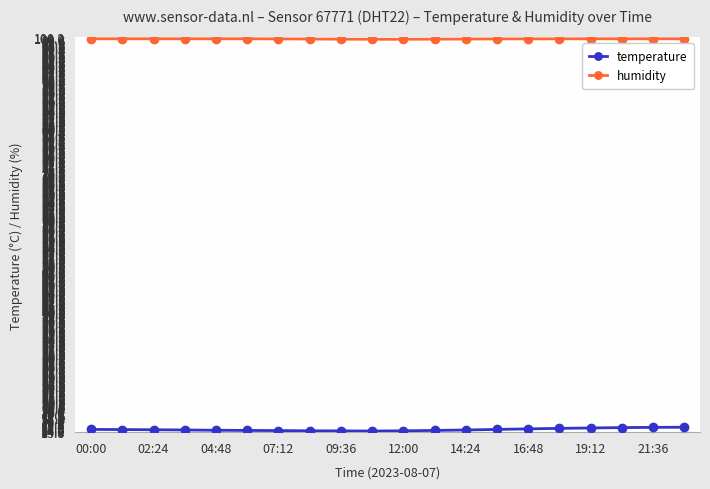

Which series has the largest total across all categories?

humidity